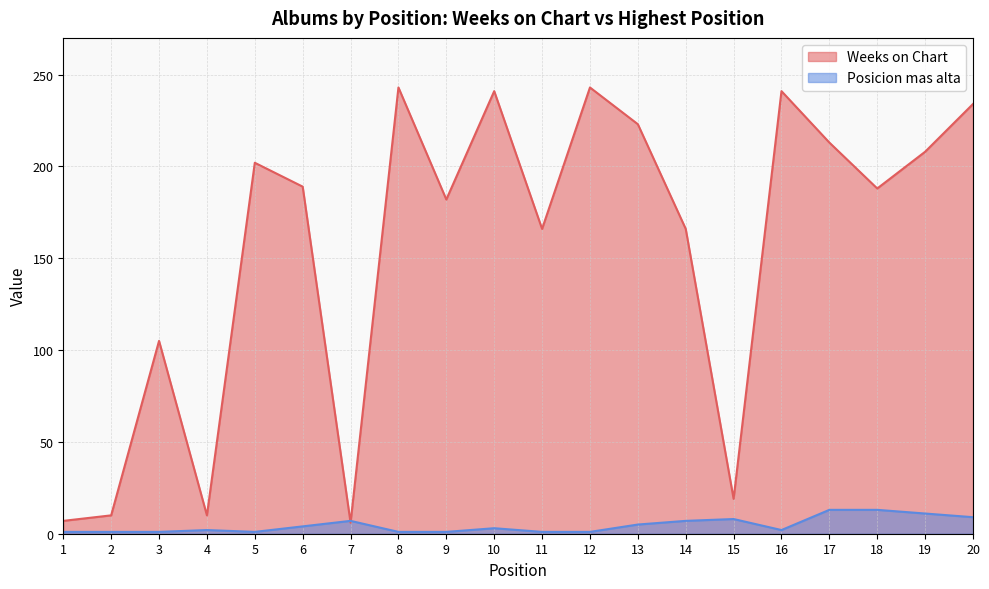

True or false: Posicion mas alta has a value of 9 at 14.

False